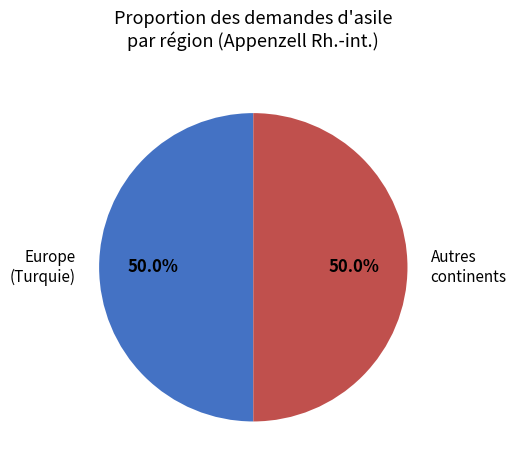

Approximately how many times larger is the value at Europe (Turquie) compared to Autres continents?

1.0